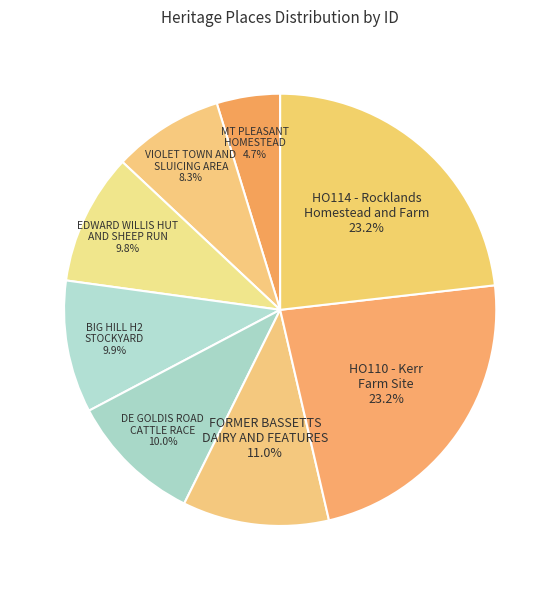

Which category has the smallest portion of the pie?

MT PLEASANT HOMESTEAD